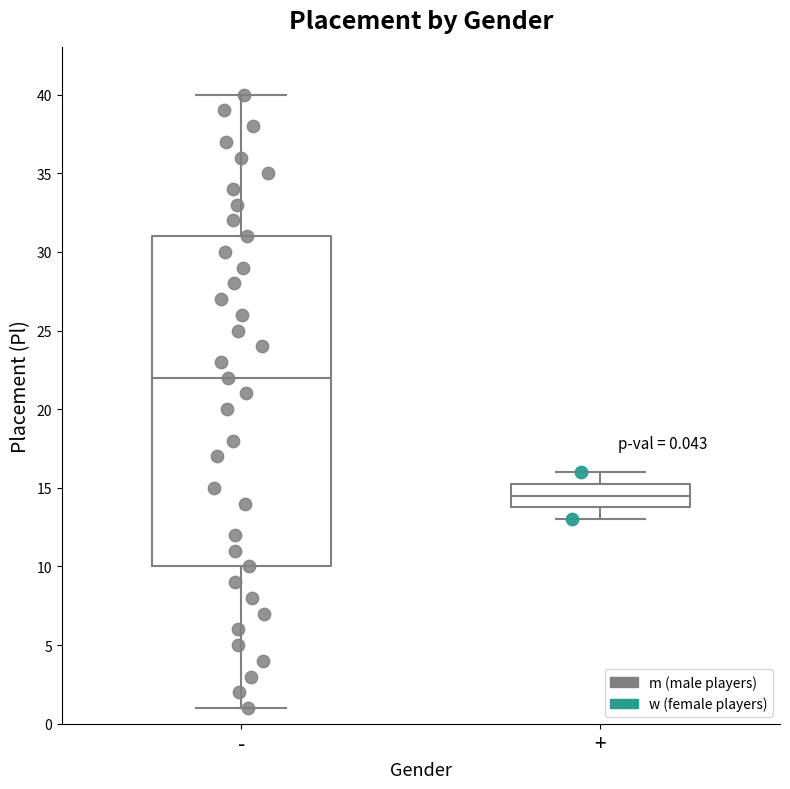

Which box's median line is the lowest?

+